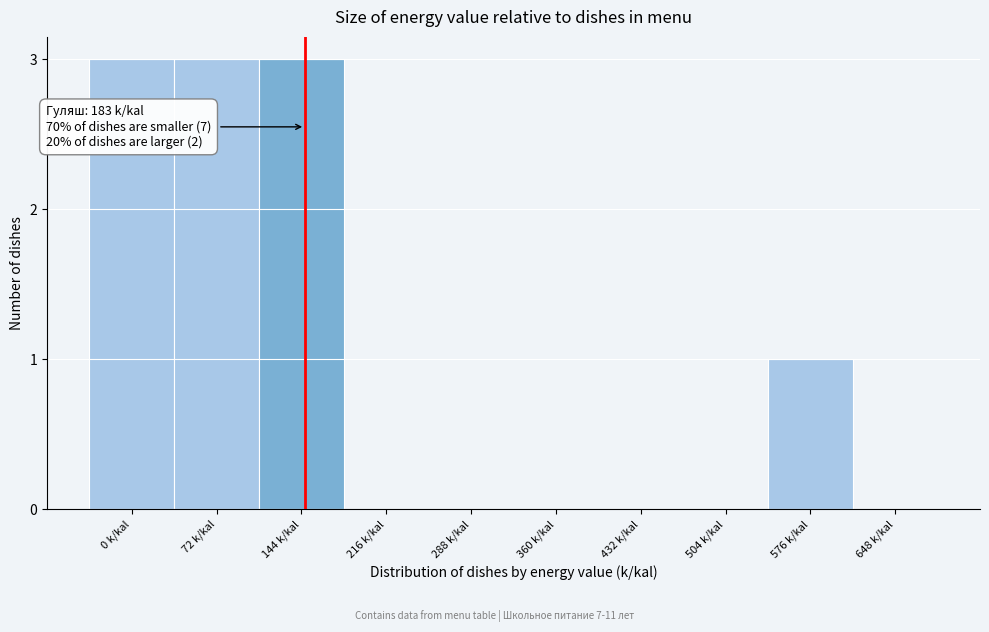

Reading left to right, extract all data points from this chart.

0 k/kal=3	72 k/kal=3	144 k/kal=3	216 k/kal=0	288 k/kal=0	360 k/kal=0	432 k/kal=0	504 k/kal=0	576 k/kal=1	648 k/kal=0